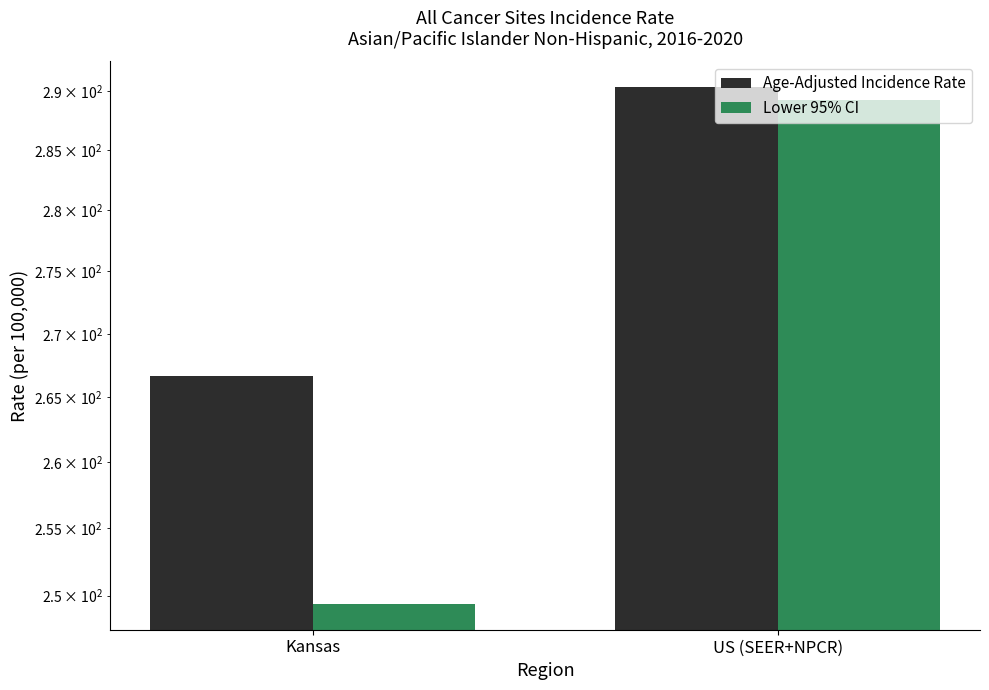

List the series in order of their overall mean, lowest first.

Lower 95% CI, Age-Adjusted Incidence Rate